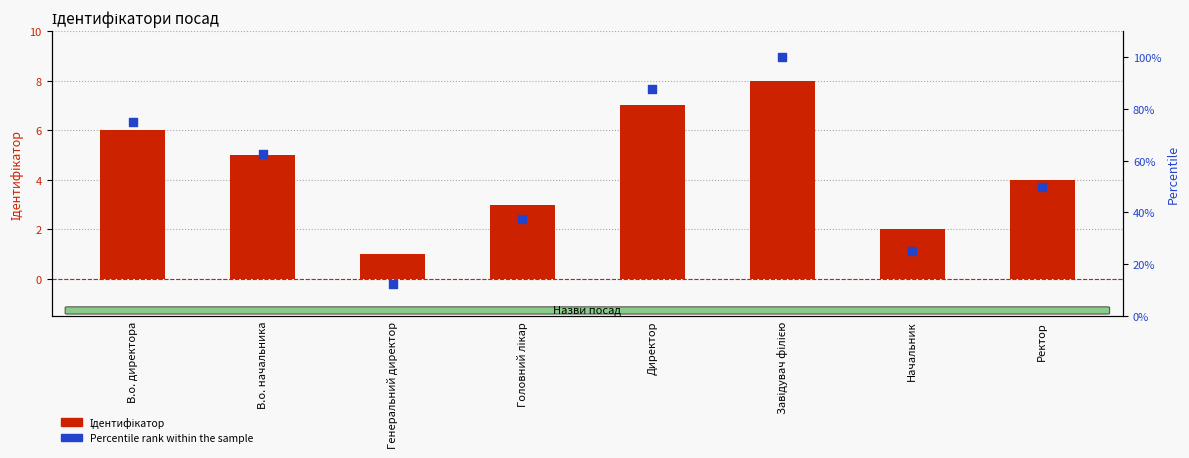

Which series has the largest total across all categories?

Percentile rank within the sample